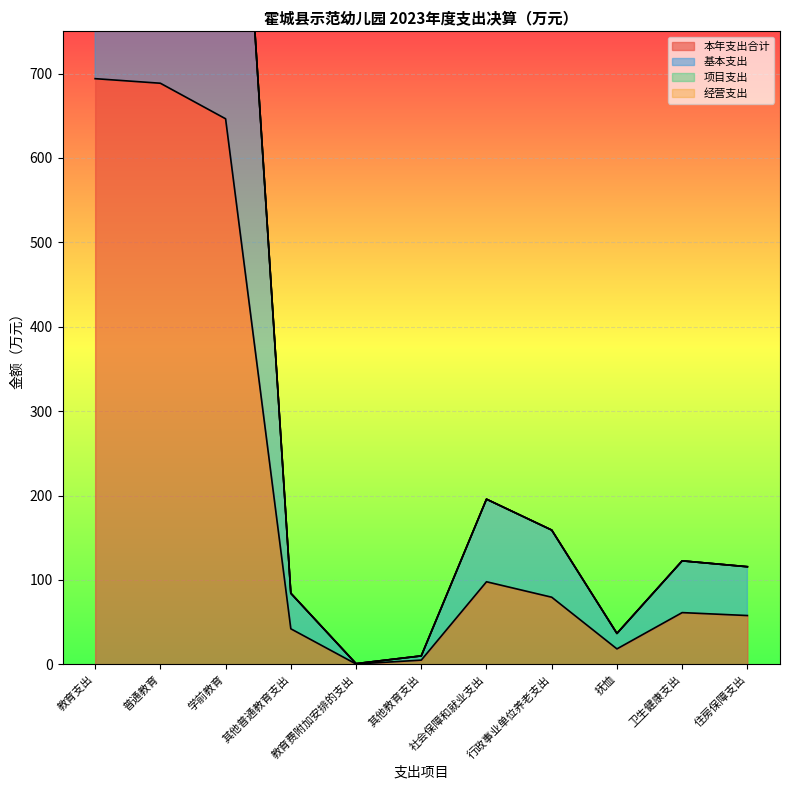

What is the maximum value for 本年支出合计?

693.9